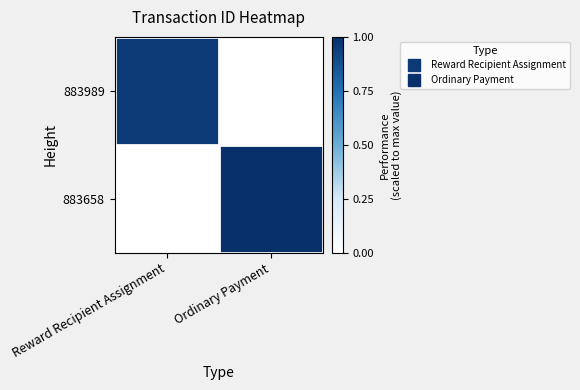

Which category has the highest value across all series?

Ordinary Payment